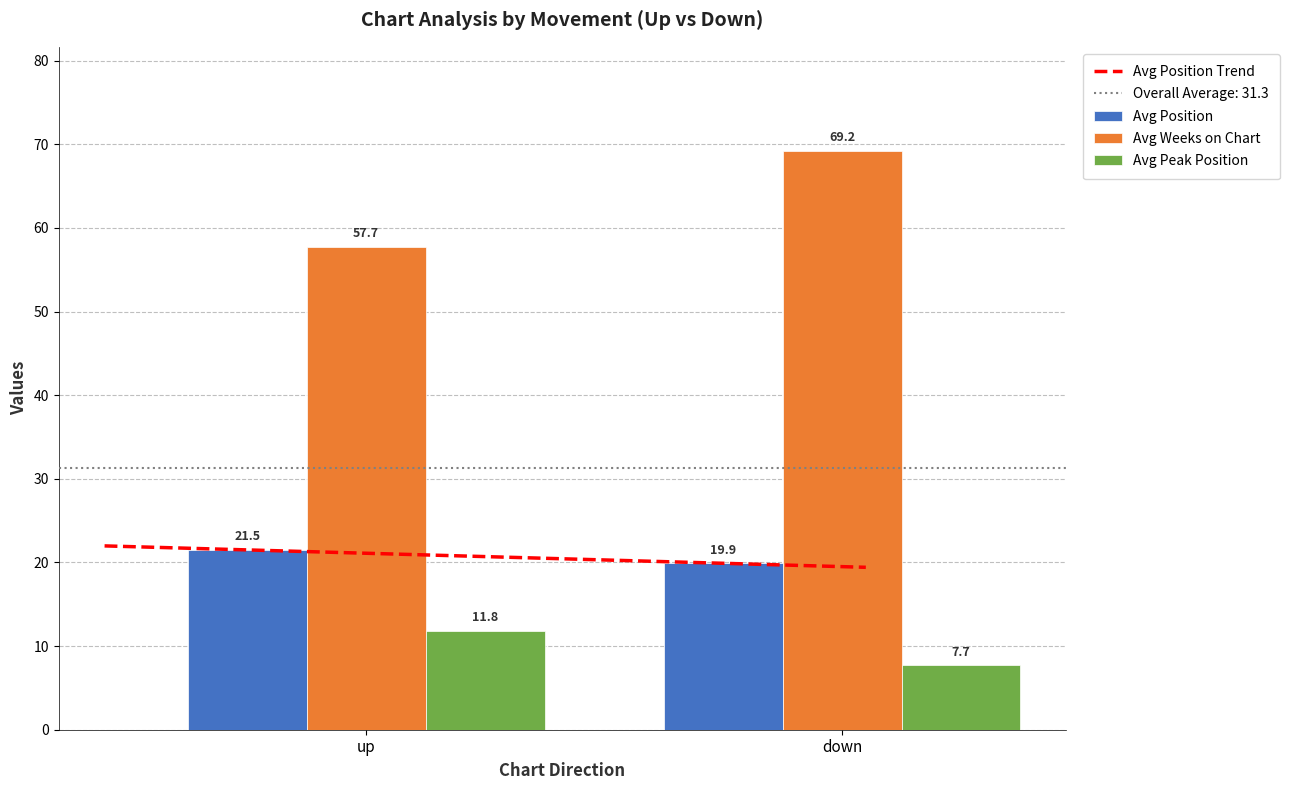

Where does the Avg Peak Position series first go above 11?

up